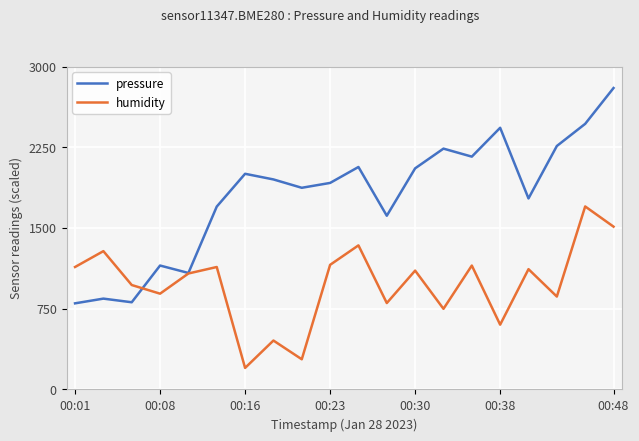

Which series has the largest range (max minus min)?

pressure